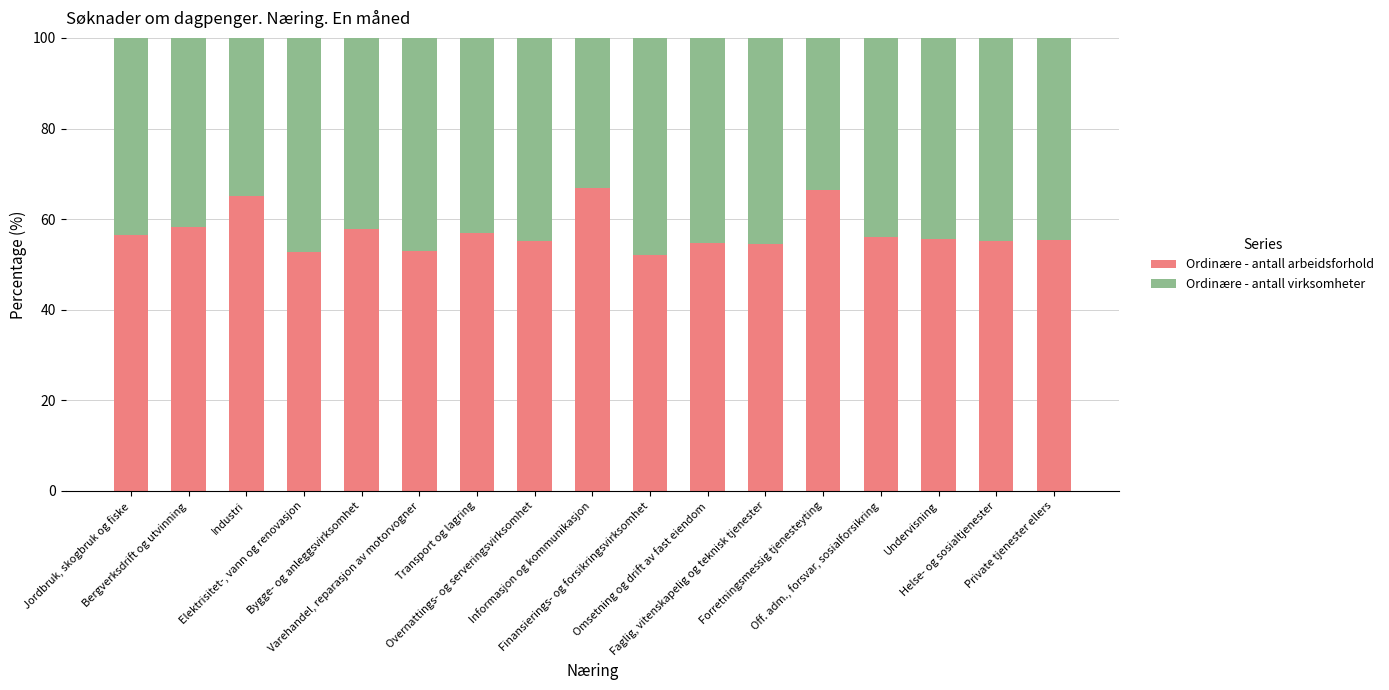

What are all the series names shown in the legend?

Ordinære - antall arbeidsforhold, Ordinære - antall virksomheter